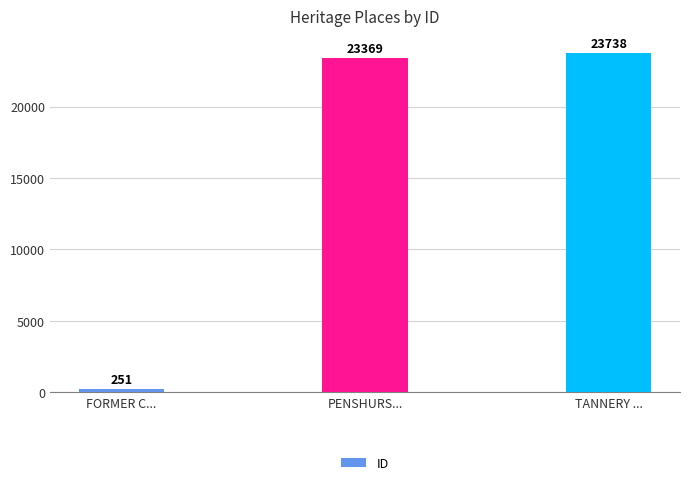

Are the bars grouped side by side (vs. stacked)?

No